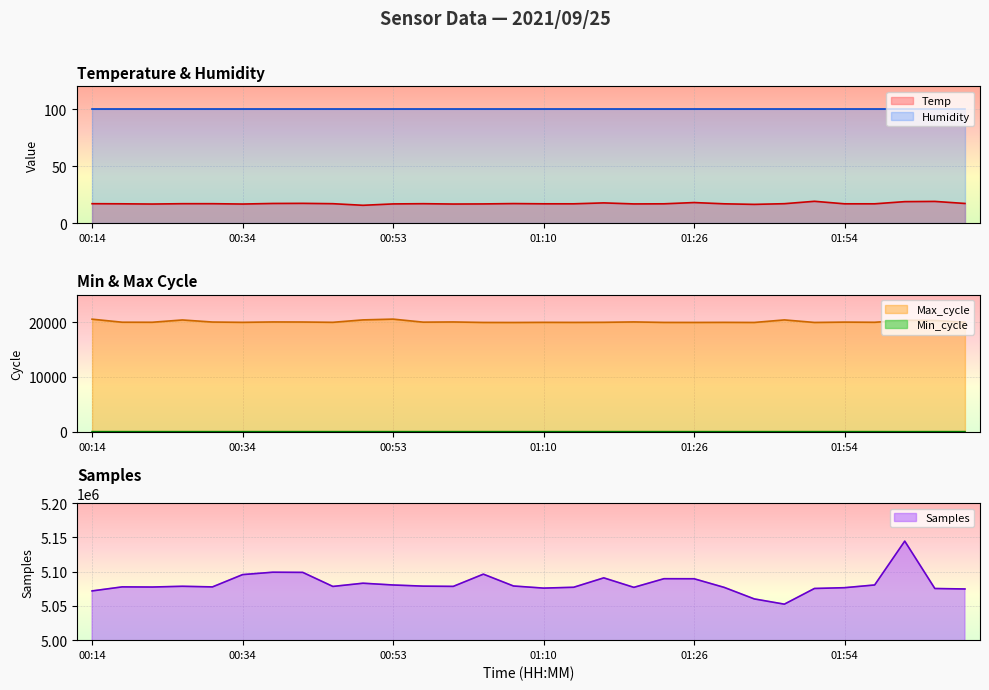

What is the value of the 26th point from the left?

17.2